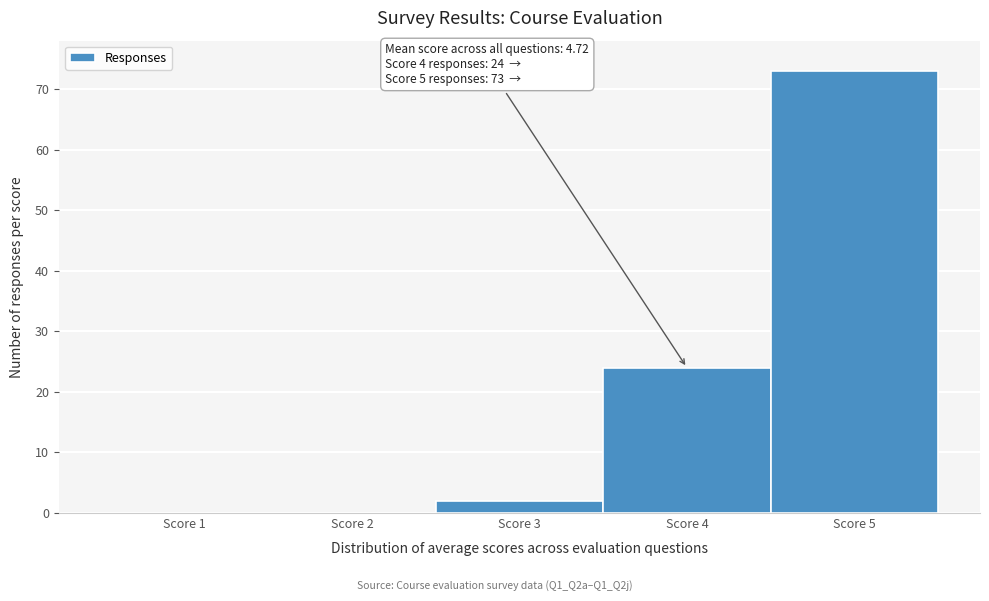

Which range on the x-axis has the tallest bar?

4.5 to 5.5